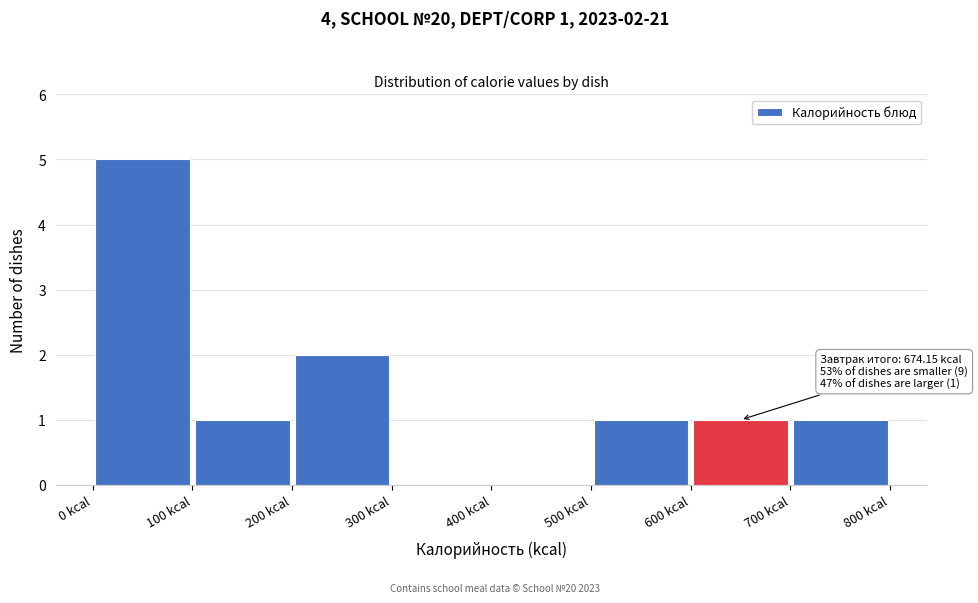

Over which range of the x-axis is the bar tallest?

0 to 100